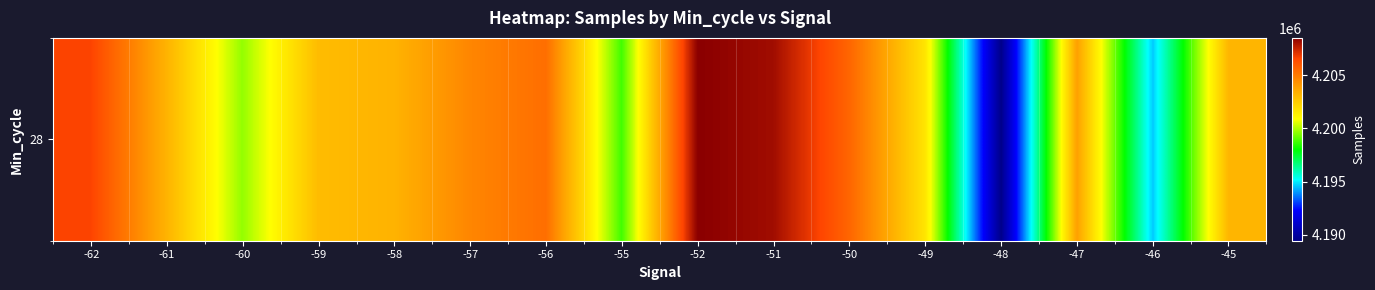

What is the sum of the values at -52 and -46?

8403074